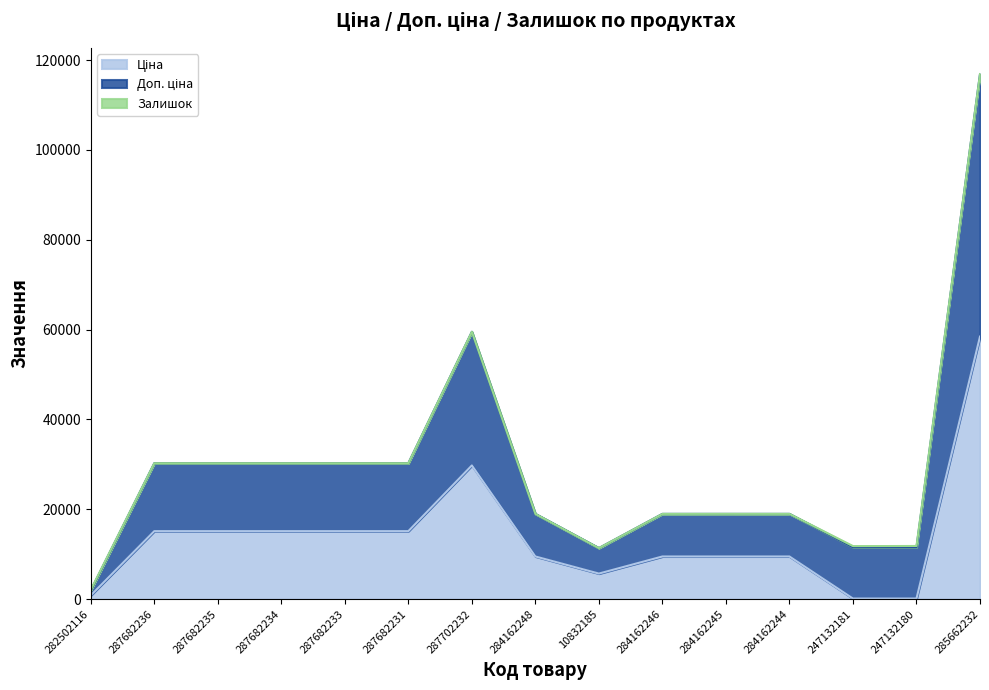

Does the chart have visible grid lines?

No